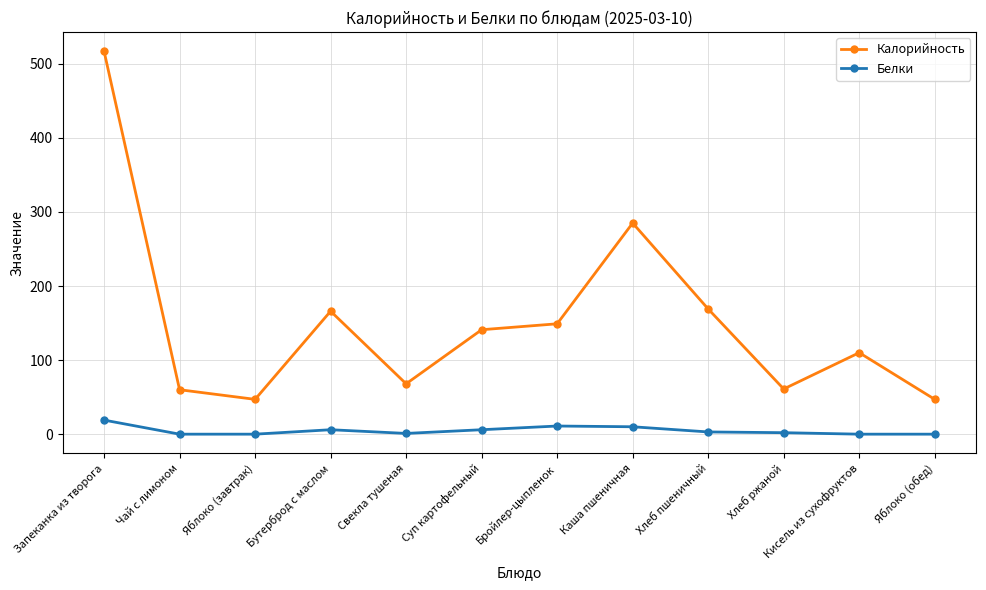

At which category does Калорийность reach its first local valley?

Яблоко (завтрак)